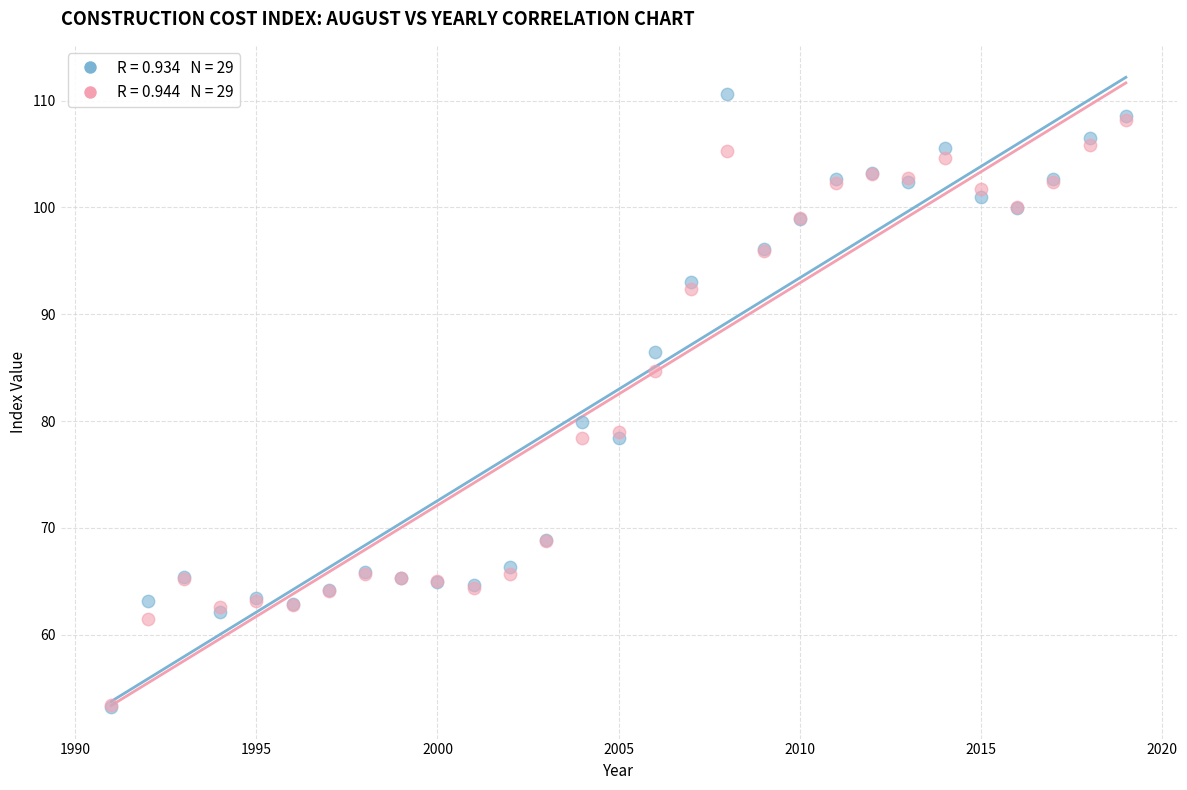

Across all series, what Y value is closest to 81?

79.9